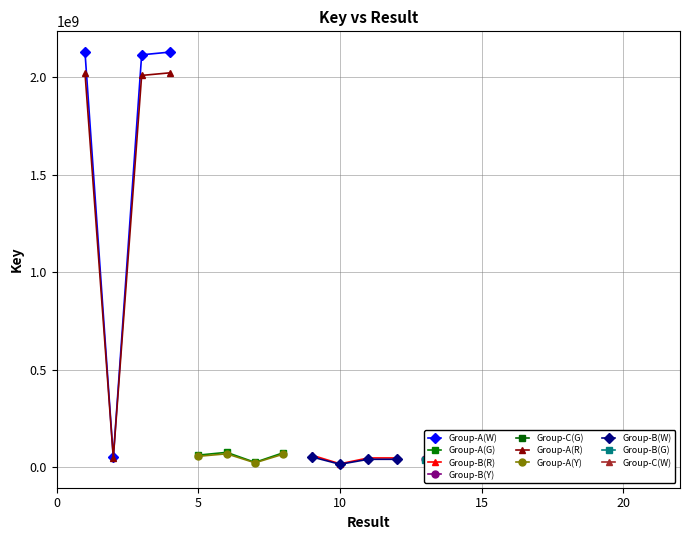

What is the average value?

353821104